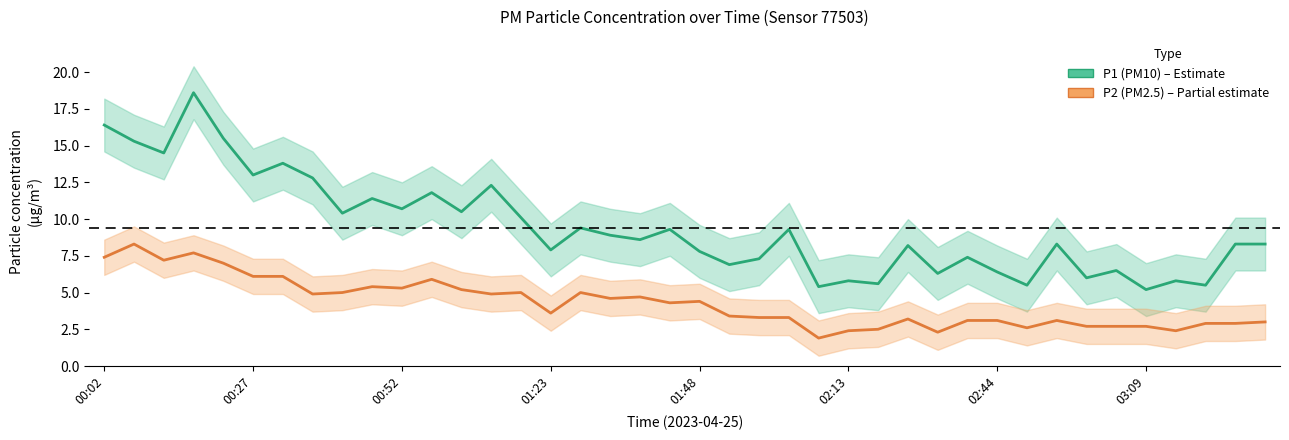

What is the value of the P1 (PM10) point at the 18th from the left?

8.9